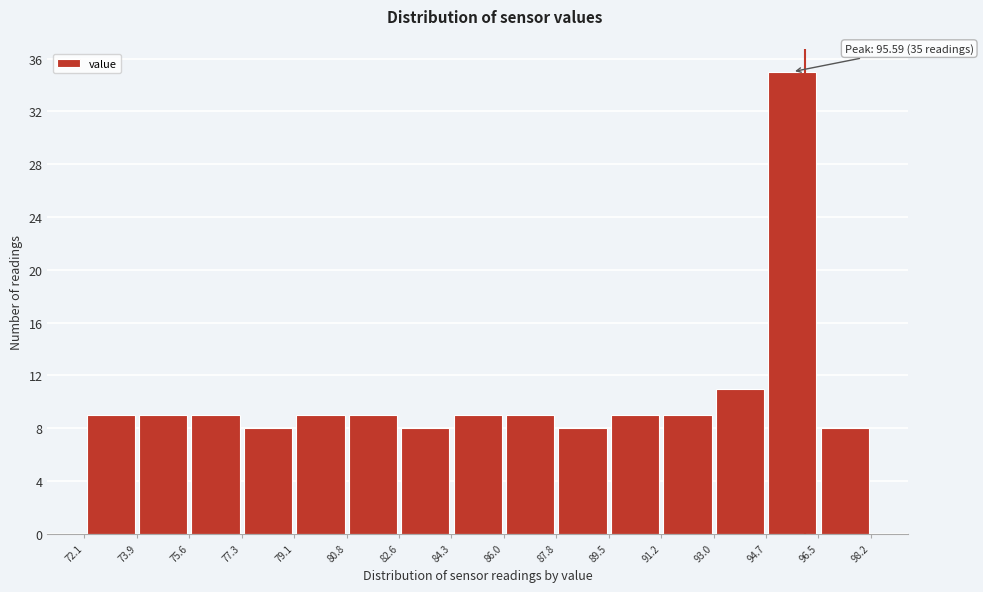

Which range on the x-axis has the tallest bar?

94.7 to 96.5